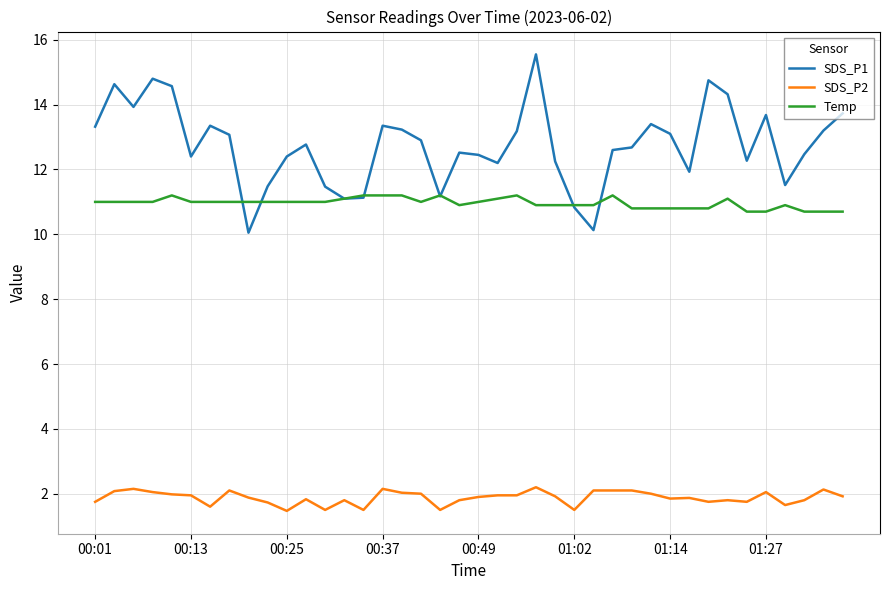

What is the smallest value displayed?

1.5